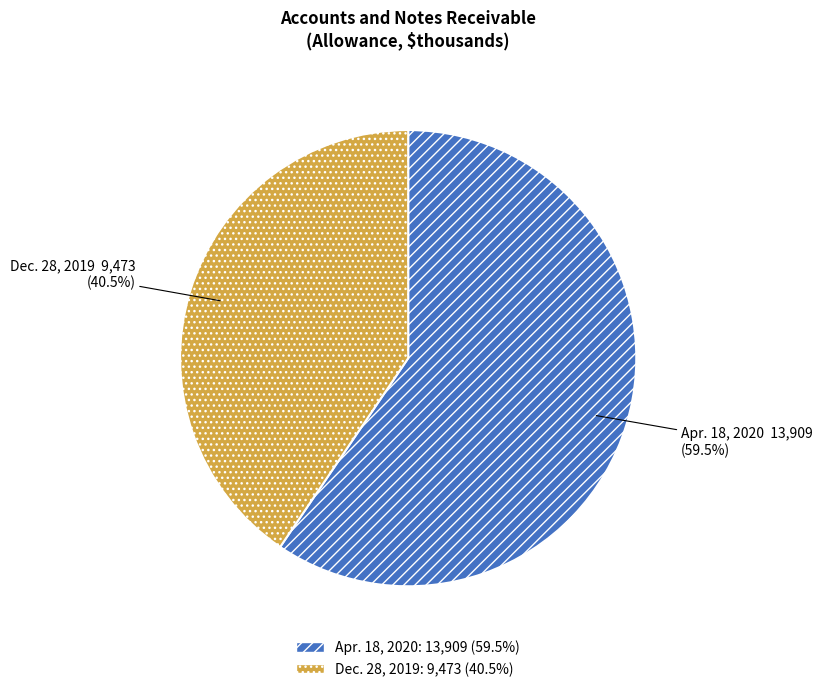

Which category accounts for the majority?

Apr. 18, 2020